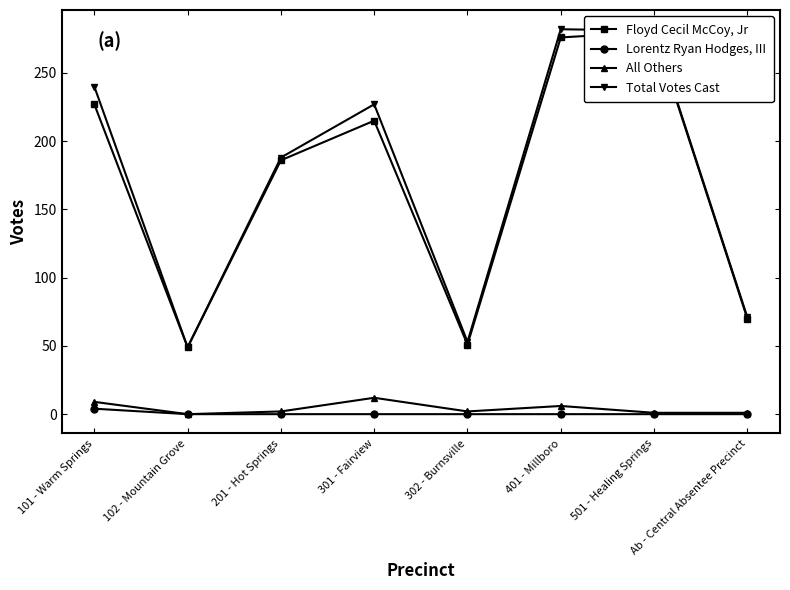

Reading right to left, extract all data points from this chart.

Floyd Cecil McCoy, Jr: Ab - Central Absentee Precinct=70	501 - Healing Springs=280	401 - Millboro=276	302 - Burnsville=51	301 - Fairview=215	201 - Hot Springs=186	102 - Mountain Grove=49	101 - Warm Springs=227
Lorentz Ryan Hodges, III: Ab - Central Absentee Precinct=0	501 - Healing Springs=0	401 - Millboro=0	302 - Burnsville=0	301 - Fairview=0	201 - Hot Springs=0	102 - Mountain Grove=0	101 - Warm Springs=4
All Others: Ab - Central Absentee Precinct=1	501 - Healing Springs=1	401 - Millboro=6	302 - Burnsville=2	301 - Fairview=12	201 - Hot Springs=2	102 - Mountain Grove=0	101 - Warm Springs=9
Total Votes Cast: Ab - Central Absentee Precinct=71	501 - Healing Springs=281	401 - Millboro=282	302 - Burnsville=53	301 - Fairview=227	201 - Hot Springs=188	102 - Mountain Grove=49	101 - Warm Springs=240